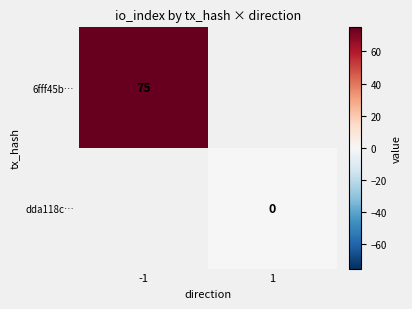

Is the value of dda118c… at 1 greater than the value of 6fff45b… at -1?

No